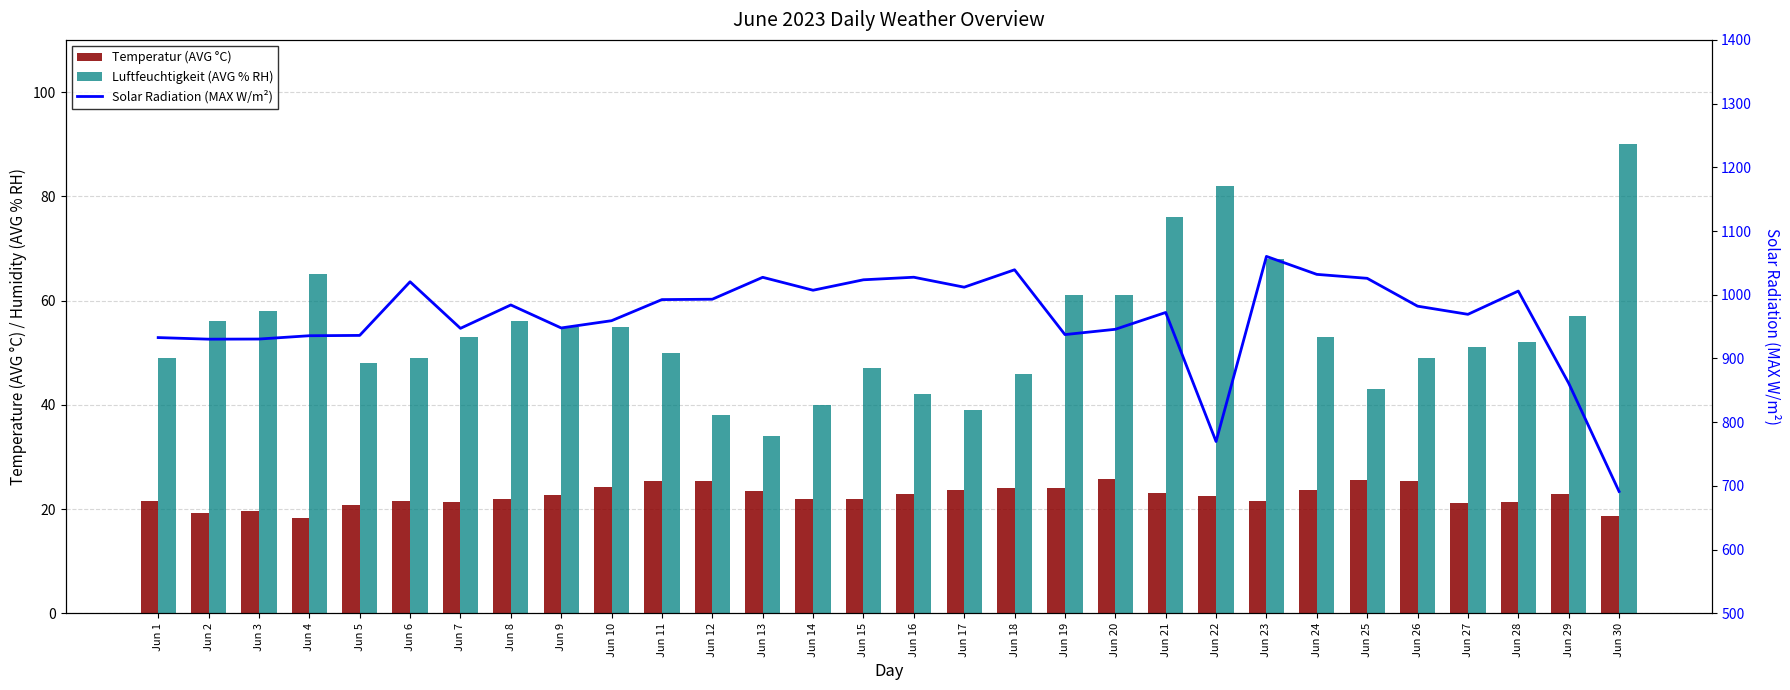

Rank the series by their maximum value, from lowest to highest.

Temperatur (AVG °C), Luftfeuchtigkeit (AVG % RH), Solar Radiation (MAX W/m²)